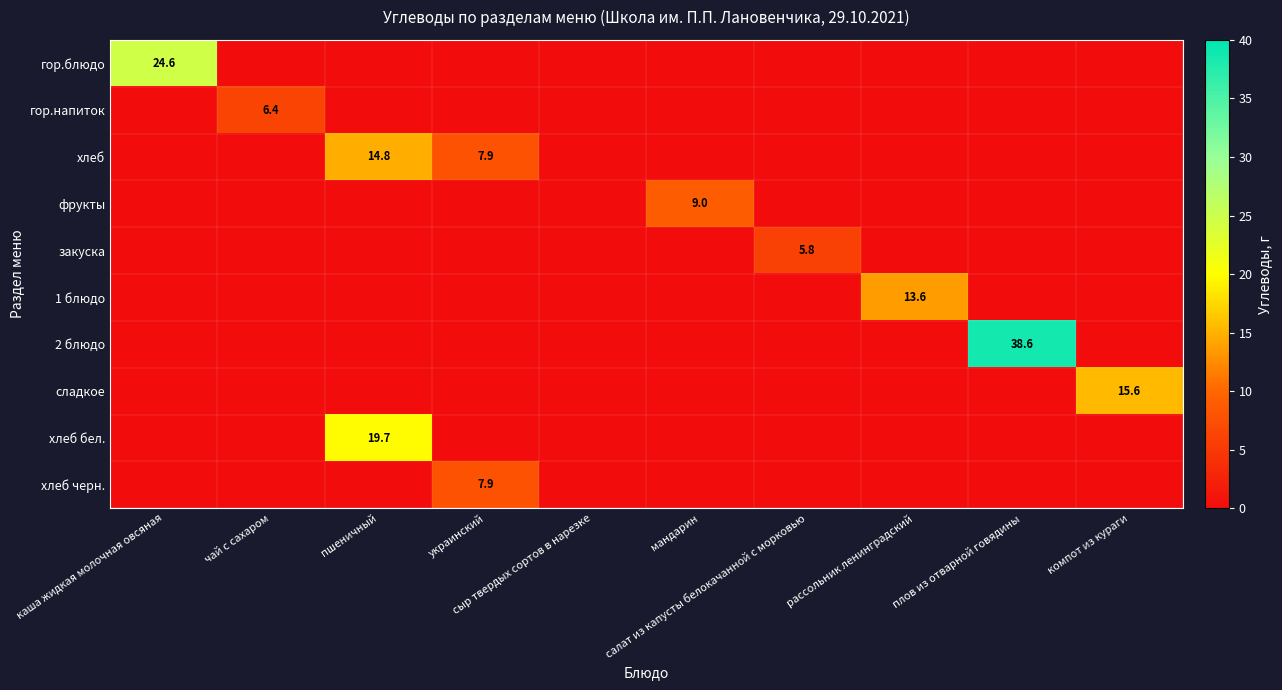

Which series has the largest total across all categories?

2 блюдо